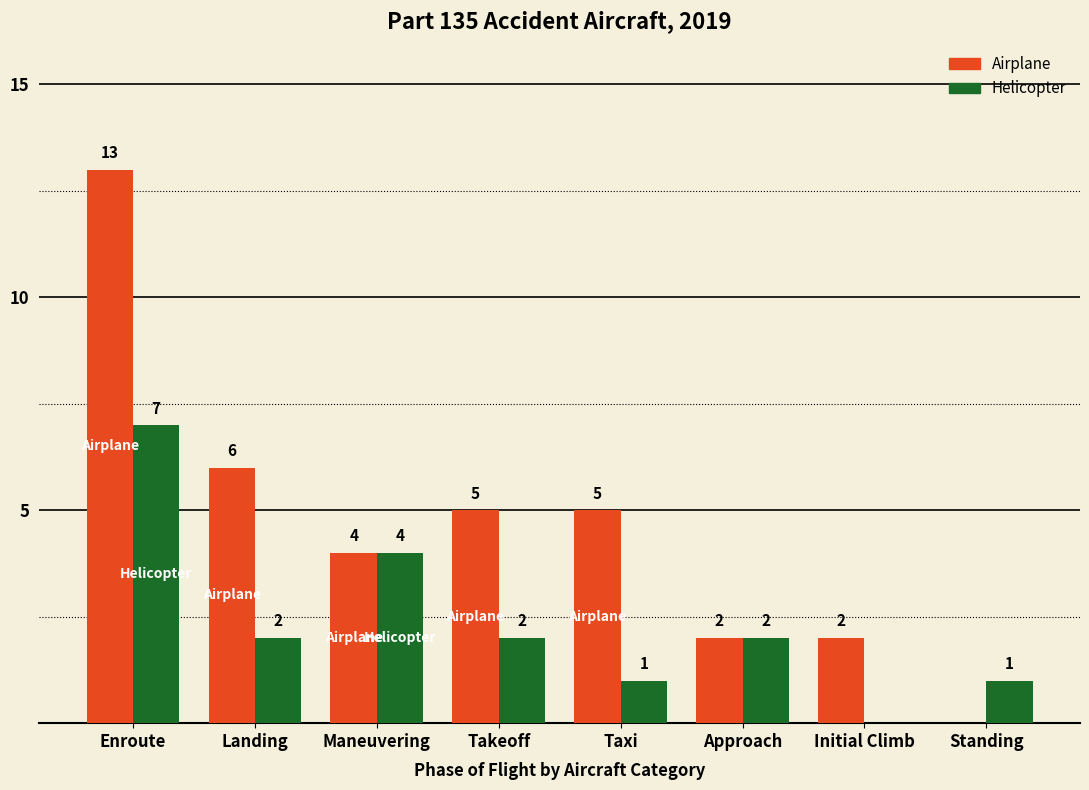

Reading right to left, transcribe all the data shown in this chart.

Airplane: 0	2	2	5	5	4	6	13
Helicopter: 1	0	2	1	2	4	2	7